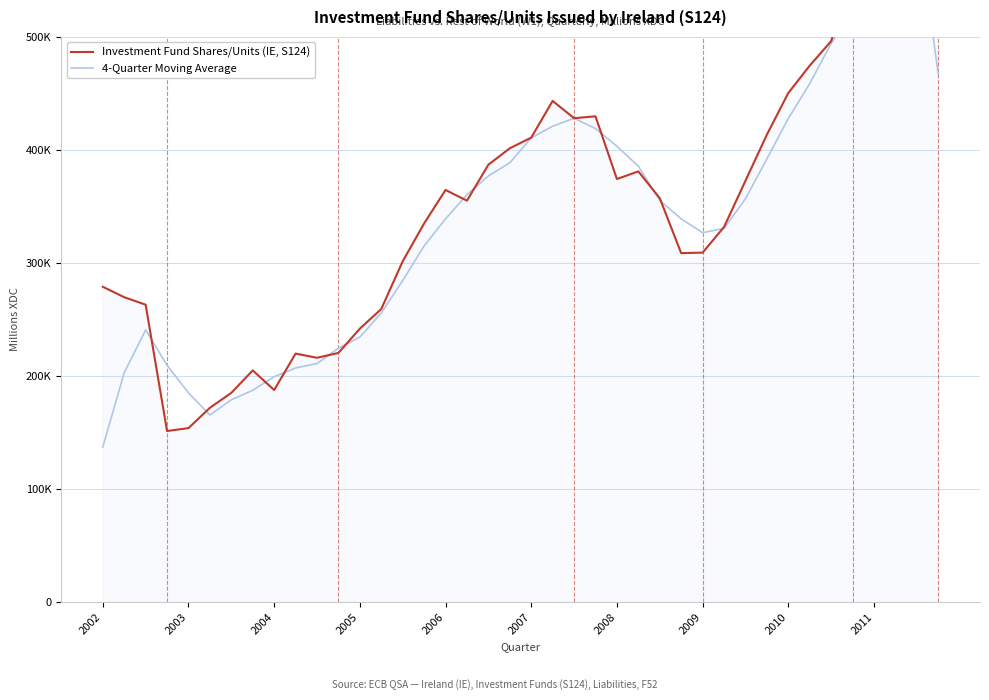

What is the maximum value shown in the chart?

725446.0